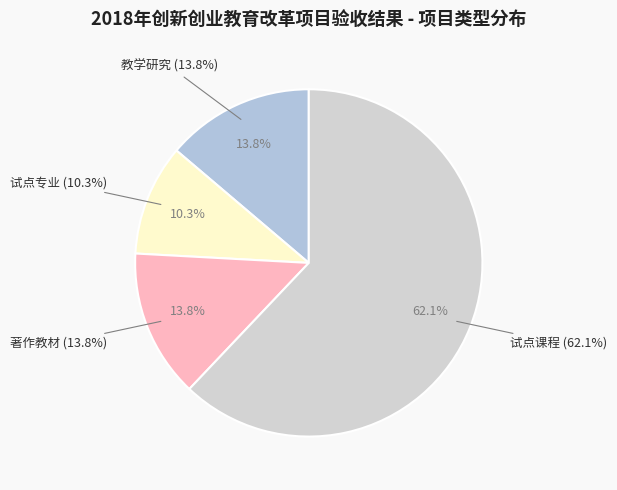

What is the smallest slice in the pie chart?

试点专业